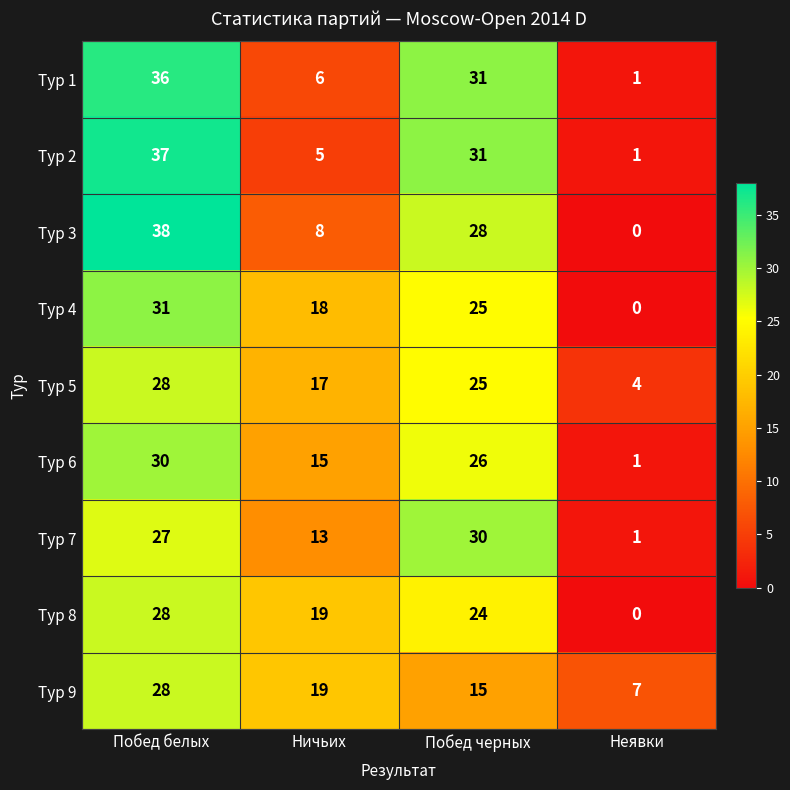

What is the sum of all Тур 6 values?

72